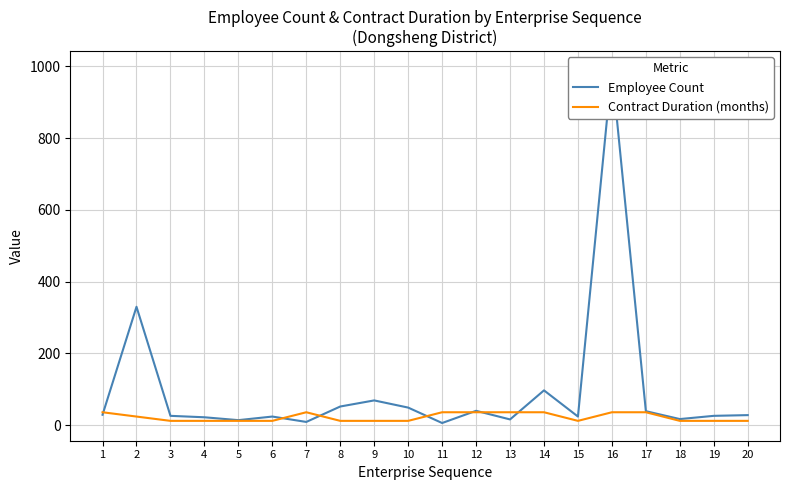

How many intersections are there between Contract Duration (months) and Employee Count?

7